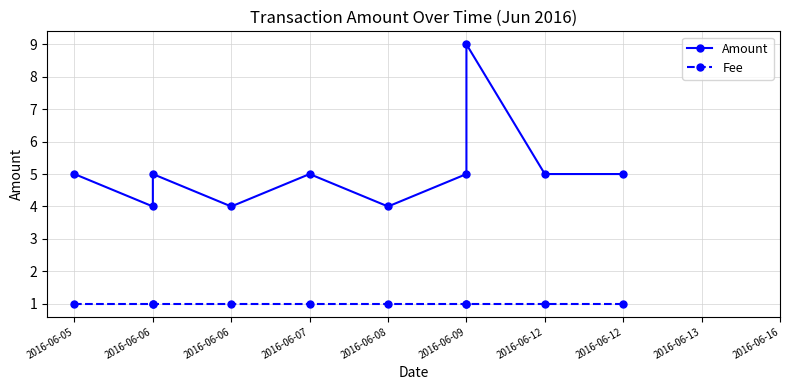

What is the maximum value shown in the chart?

9